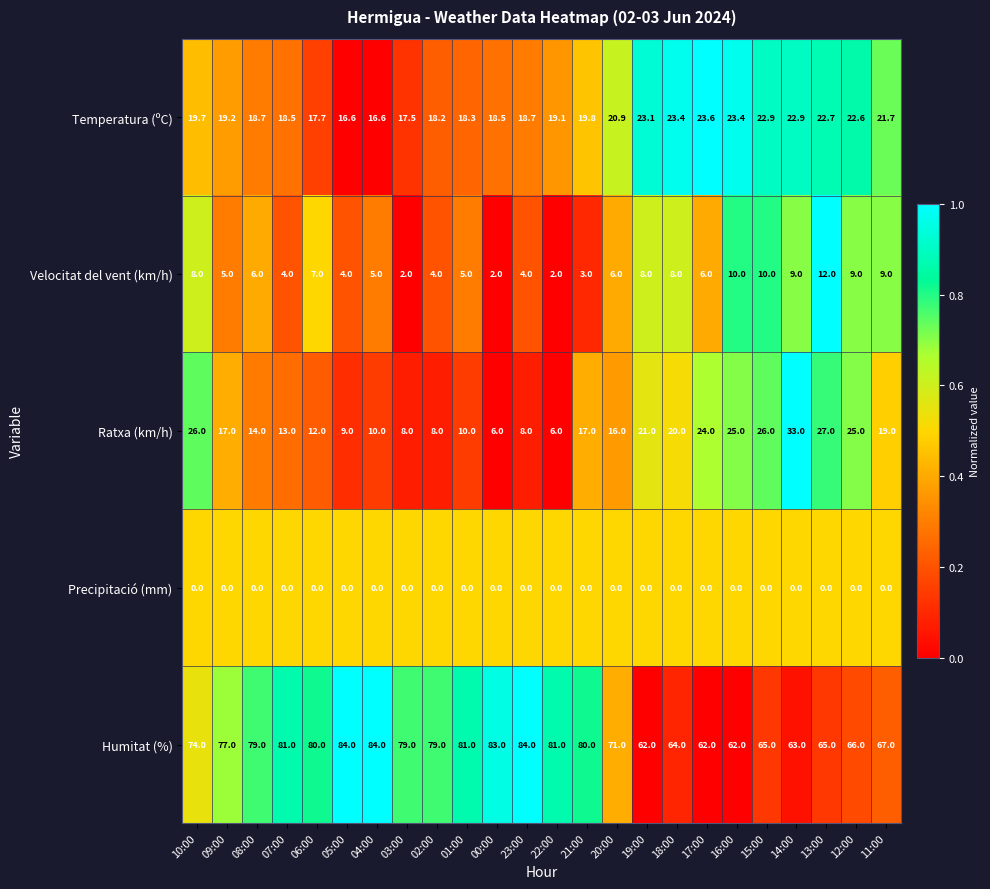

True or false: Ratxa (km/h) has a value of 26.0 at 15:00.

True